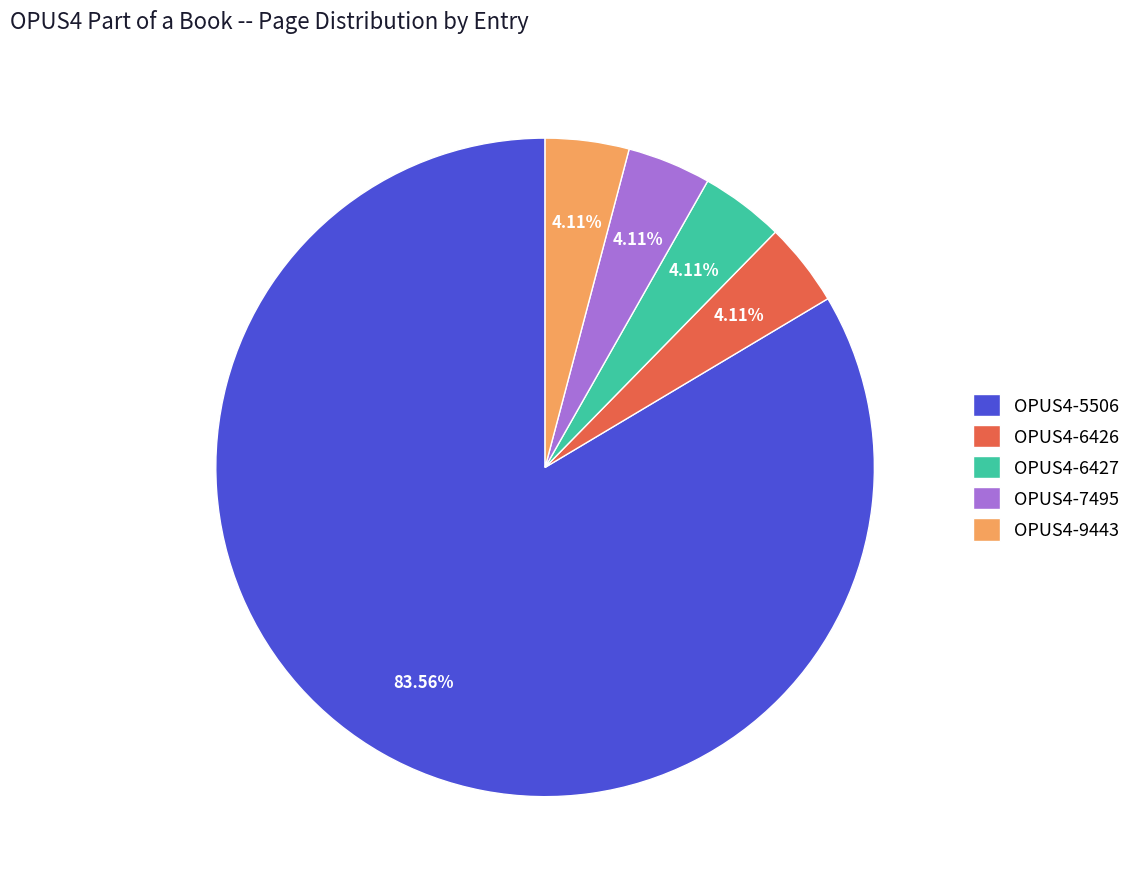

Count the number of slices in the pie.

5